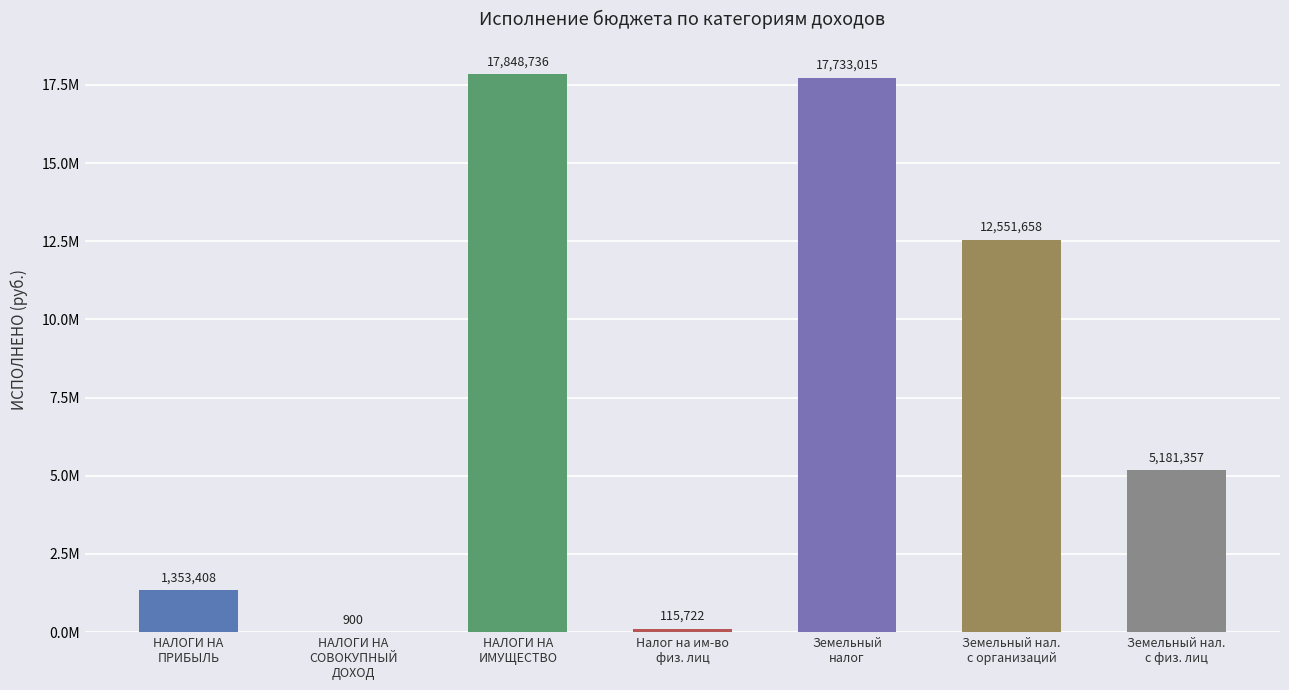

Are the bars horizontal?

No